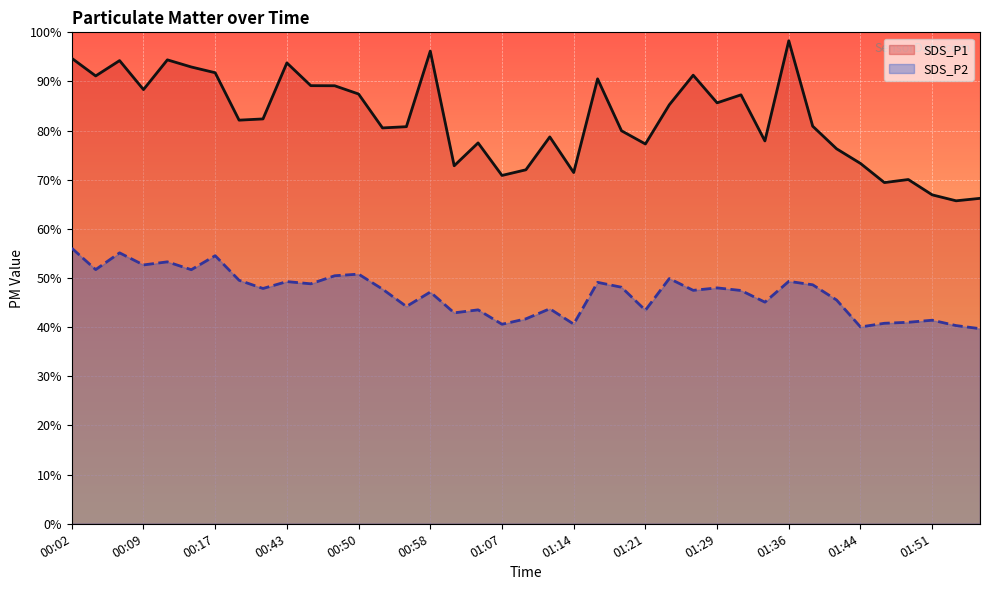

Which series changed the most between 01:21 and 01:54?

SDS_P1